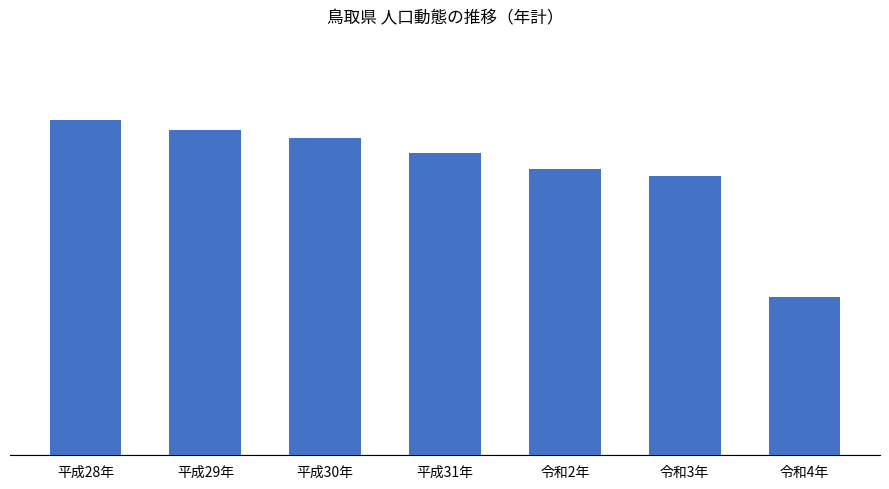

What is the difference between the values at 令和2年 and 令和4年?

1696